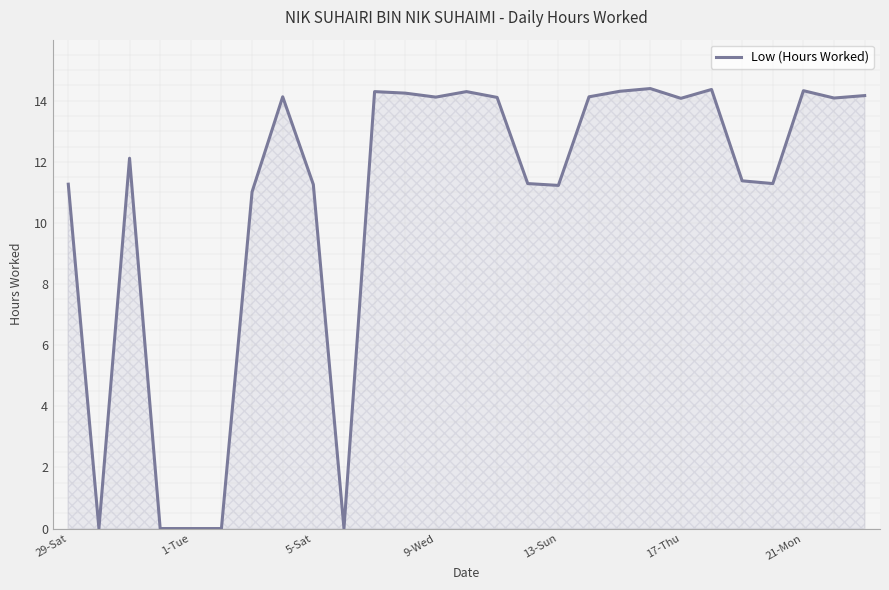

True or false: there are more than 2 points higher than both neighbors.

True